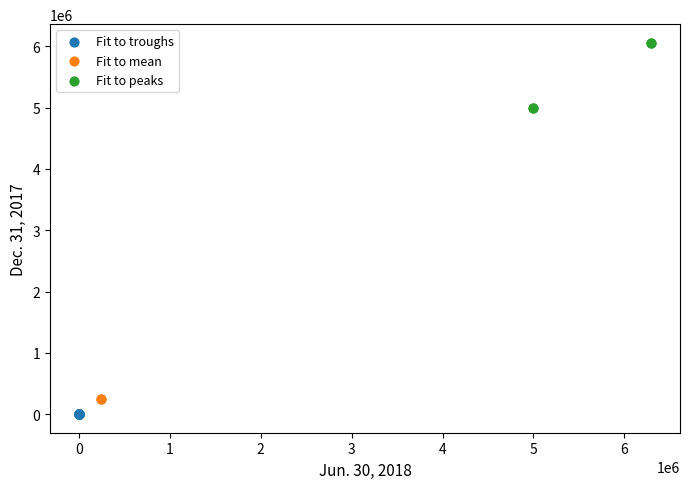

What are all the series names shown in the legend?

Fit to troughs, Fit to mean, Fit to peaks